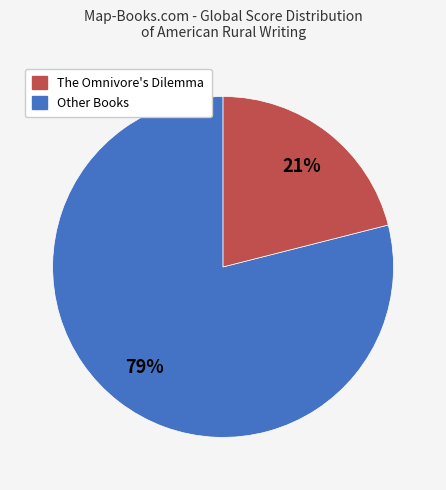

To the nearest percent, what is the difference between the largest and smallest slice percentages?

58%